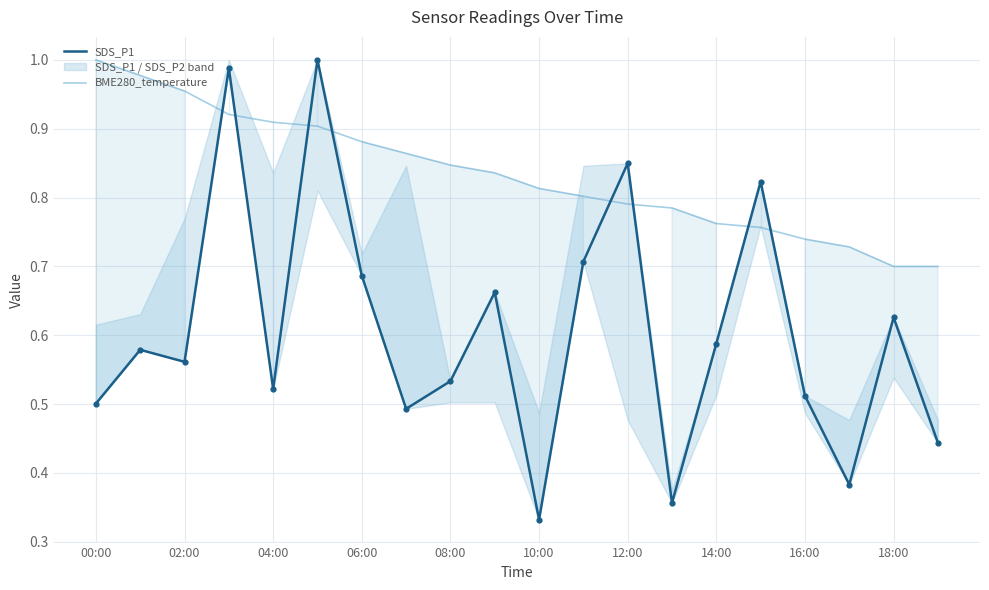

Is the value of BME280_temperature at 15 greater than the value of SDS_P1 at 17?

Yes